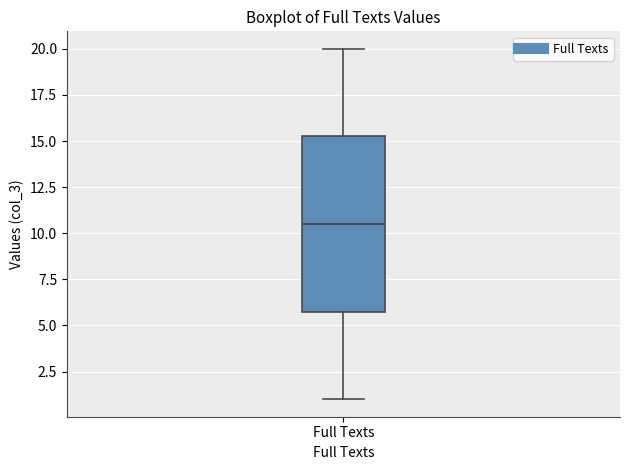

Where is the upper edge of the box for Full Texts on the y-axis? The values are not printed on the chart, so give them approximately, as read against the axis.

15.5